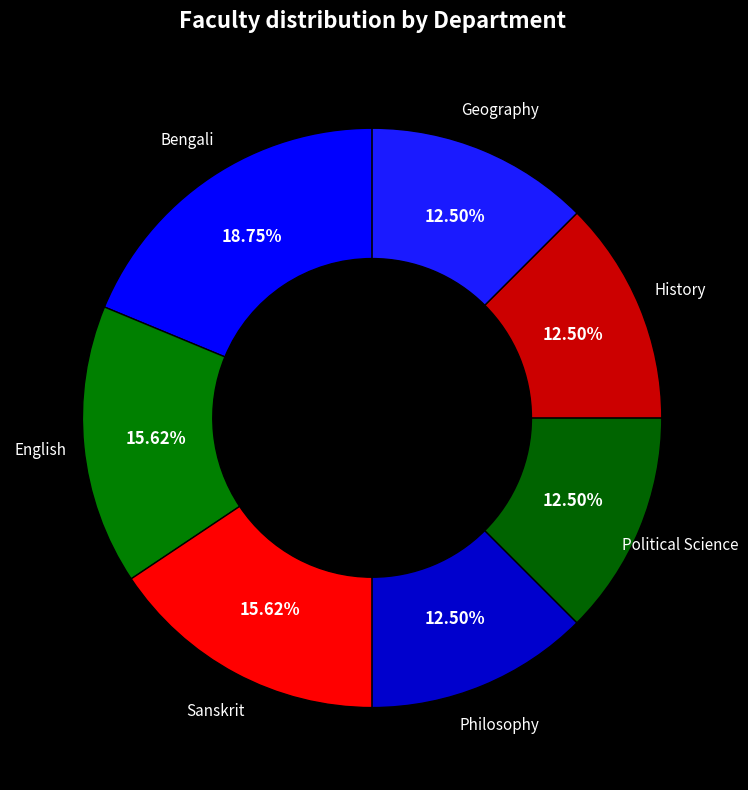

Which category has the biggest portion of the pie?

Bengali